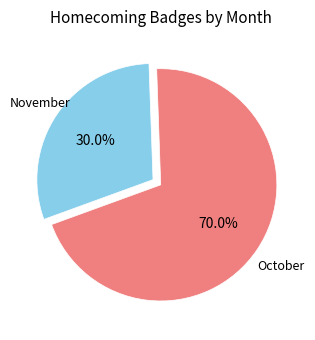

Is it true that October is 29% of the pie?

False